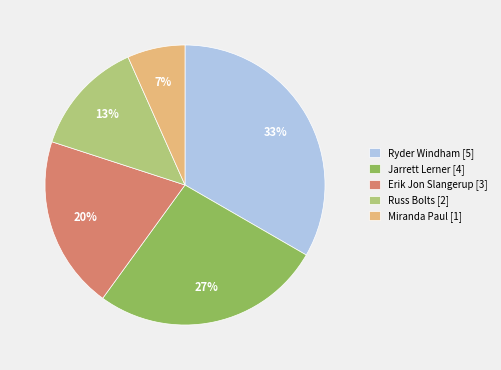

Rank the categories by value from lowest to highest.

Miranda Paul [1], Russ Bolts [2], Erik Jon Slangerup [3], Jarrett Lerner [4], Ryder Windham [5]